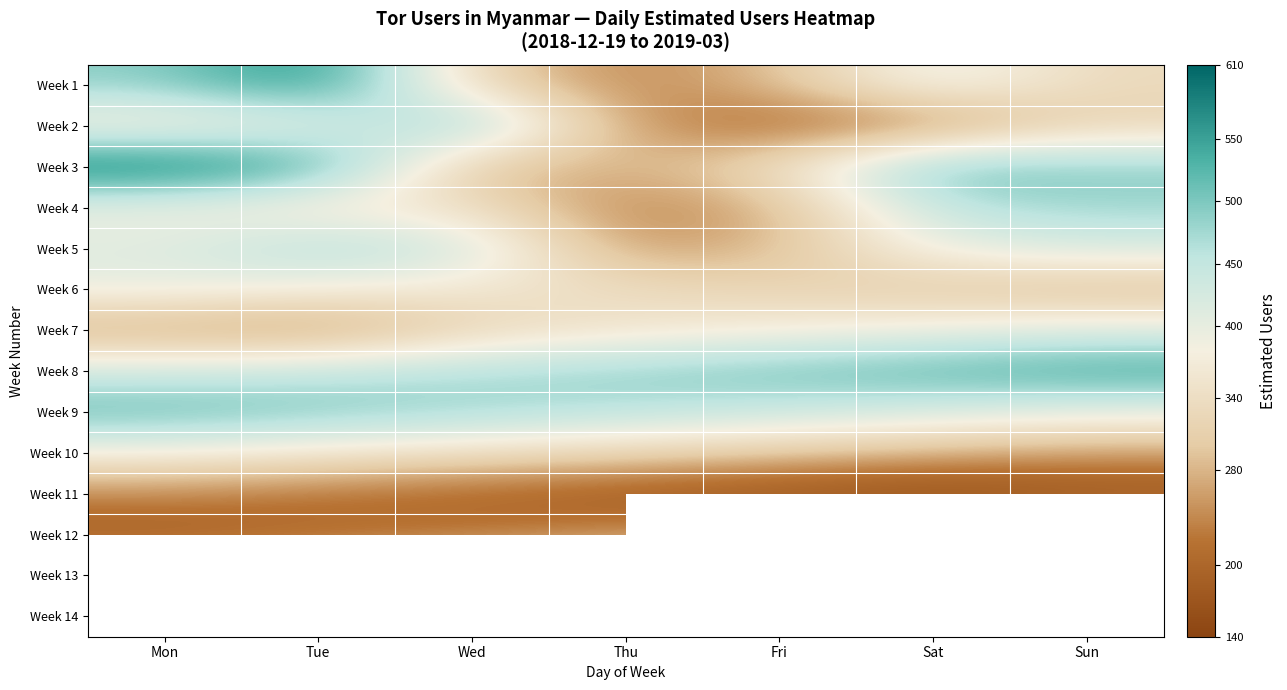

Rank the series by their maximum value, from lowest to highest.

Week 11, Week 12, Week 10, Week 6, Week 13, Week 7, Week 5, Week 4, Week 2, Week 9, Week 8, Week 1, Week 3, Week 14